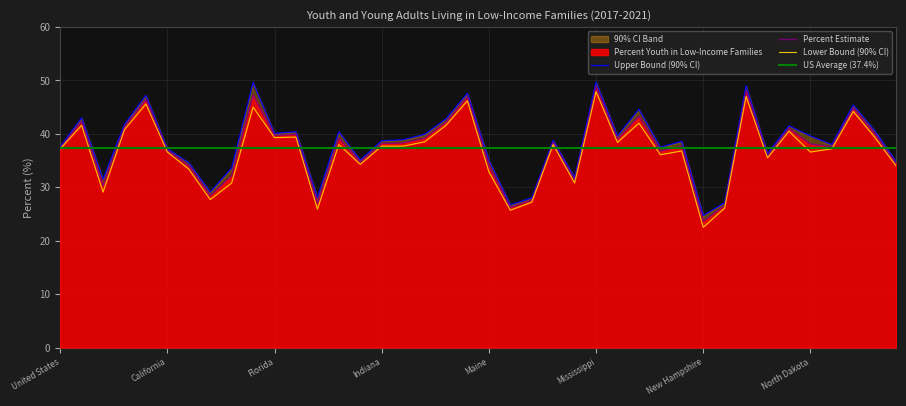

What is the difference between the second highest and minimum values in the upper series?

24.9